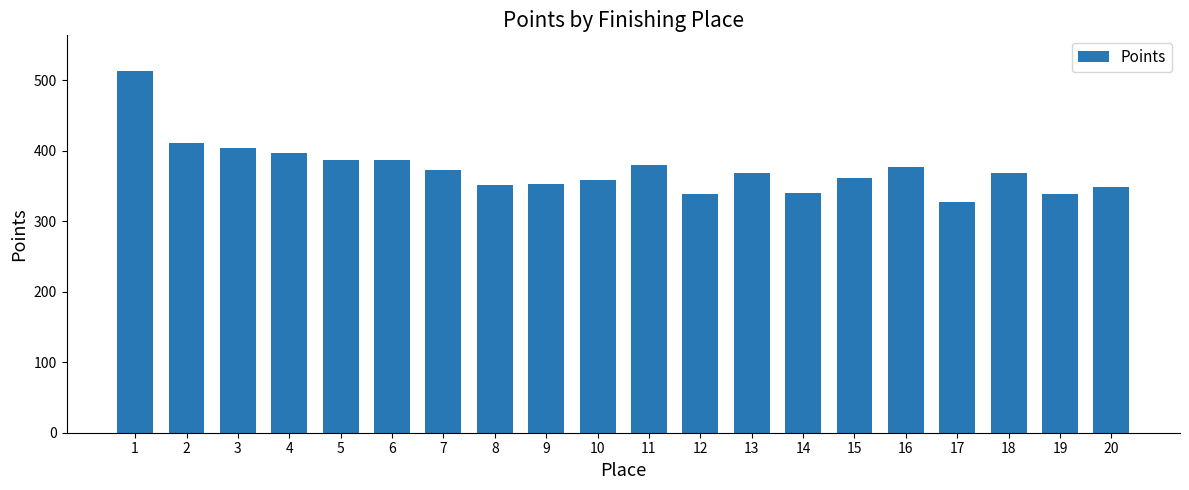

At which label is the value closest to 419?

2